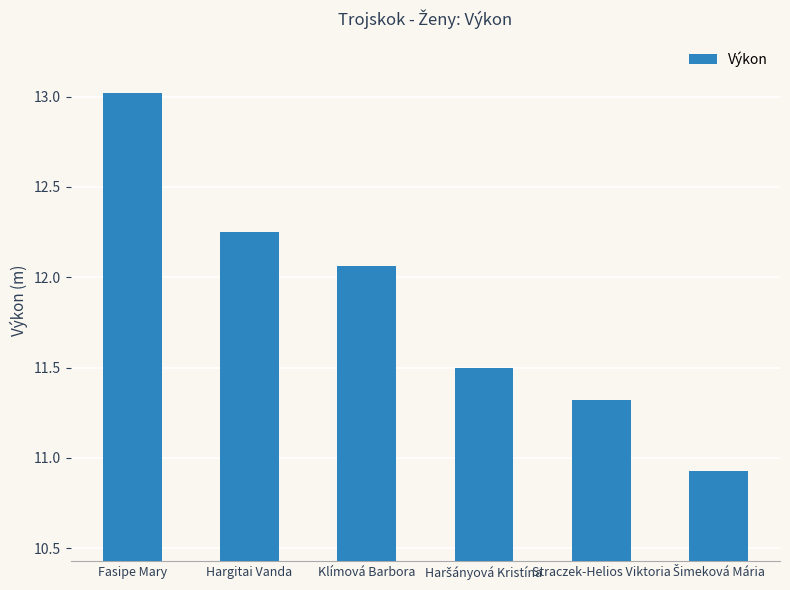

Count the number of categories in the chart.

6